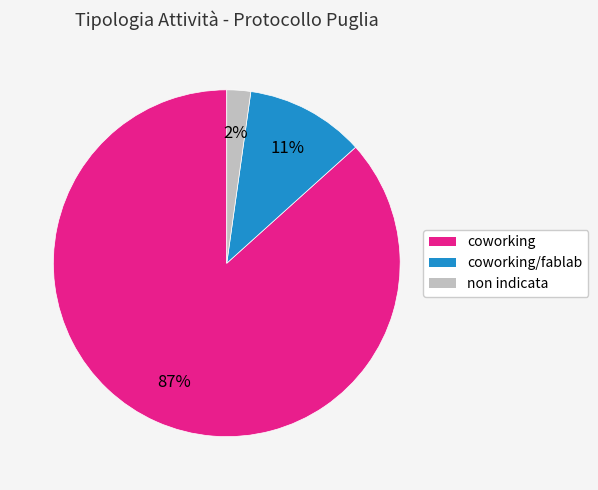

Is there a majority slice in this chart?

Yes